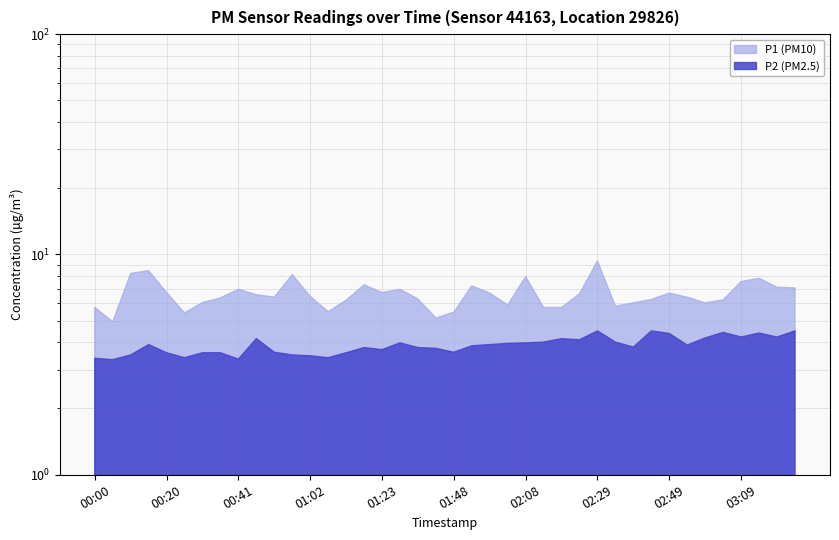

True or false: P1 has more than 0 interior local peaks.

True